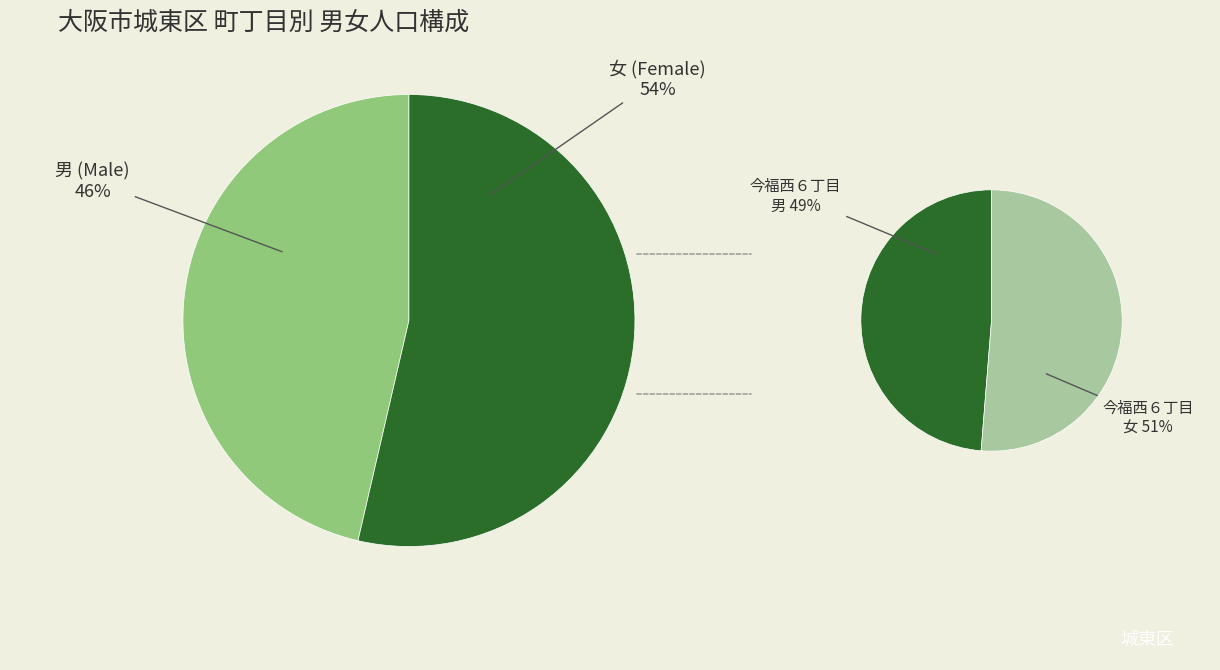

Approximately how many times larger is the value at 計 compared to 男?

2.1